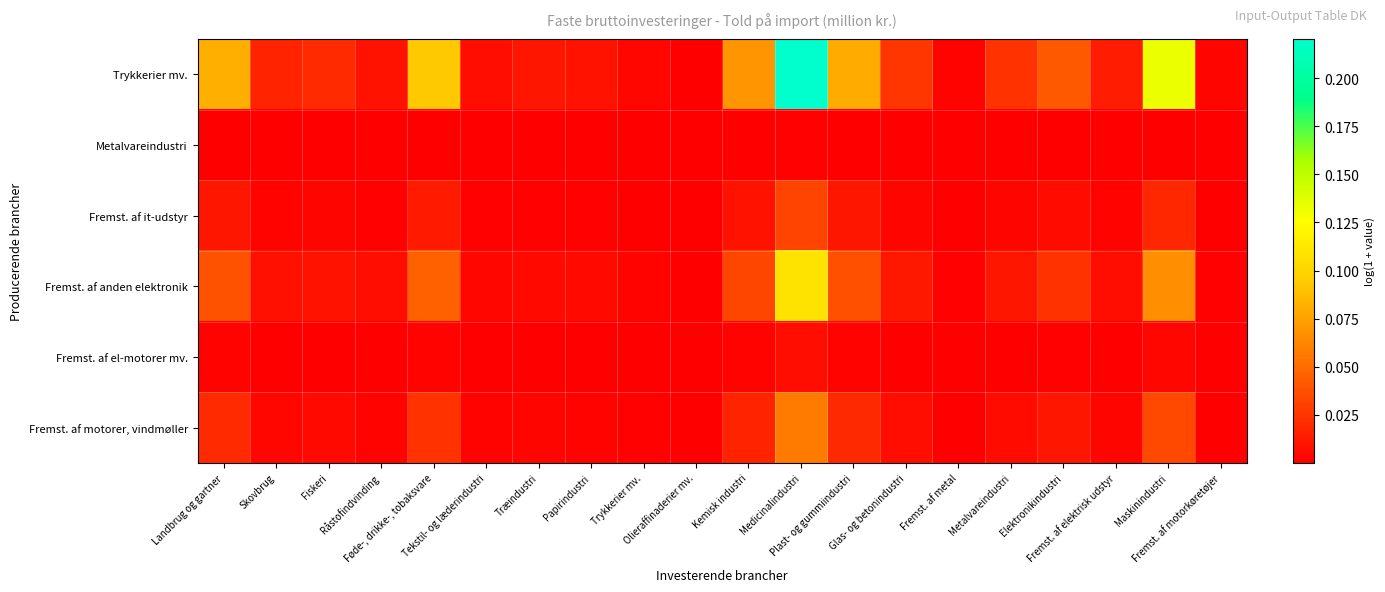

How many categories are shown in the chart?

20